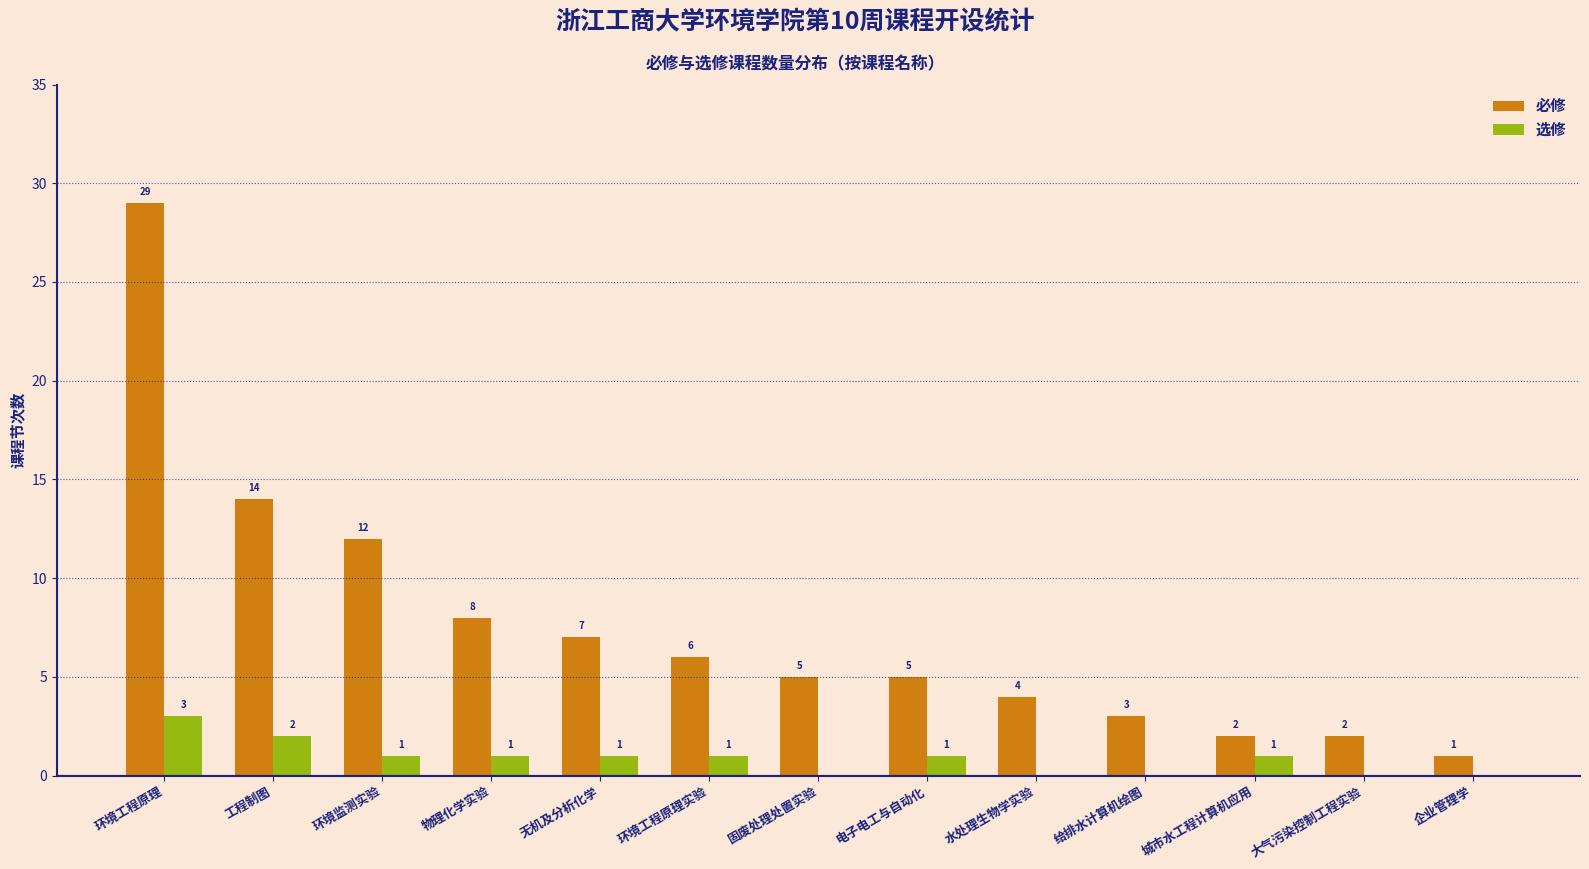

Count the number of categories in the chart.

13